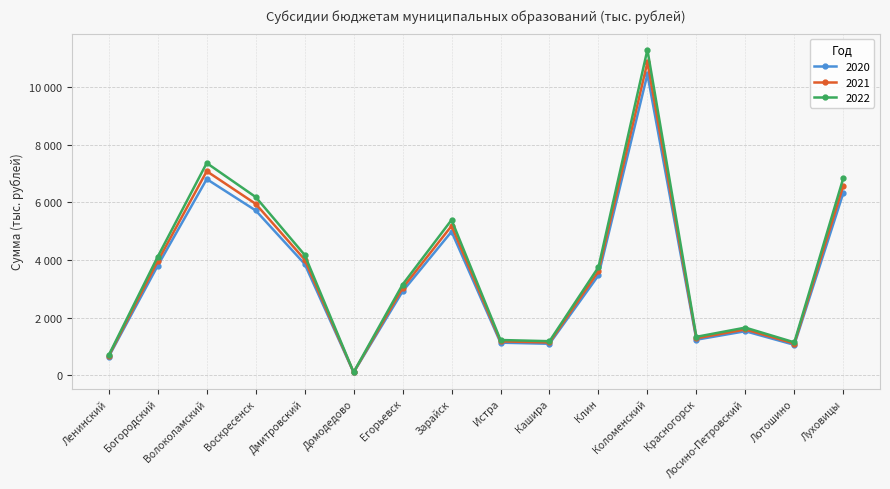

Reading right to left, transcribe all the data shown in this chart.

2020: 6327	1051	1525	1230	10455	3466	1089	1126	4985	2910	92	3862	5721	6811	3806	643
2021: 6579	1094	1586	1279	10874	3605	1133	1172	5184	3026	95	4015	5950	7085	3959	669
2022: 6843	1138	1650	1330	11308	3749	1178	1219	5392	3147	99	4175	6188	7368	4117	696